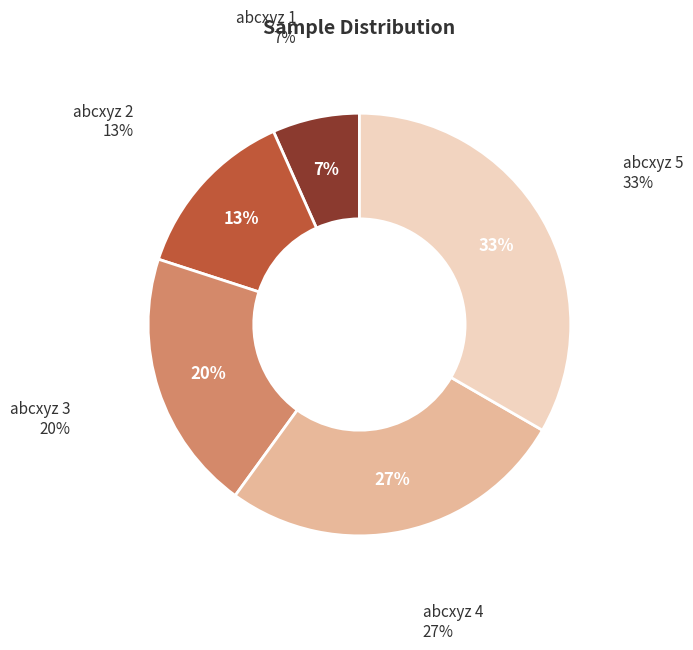

Which has a higher value, abcxyz 3 or abcxyz 4?

abcxyz 4